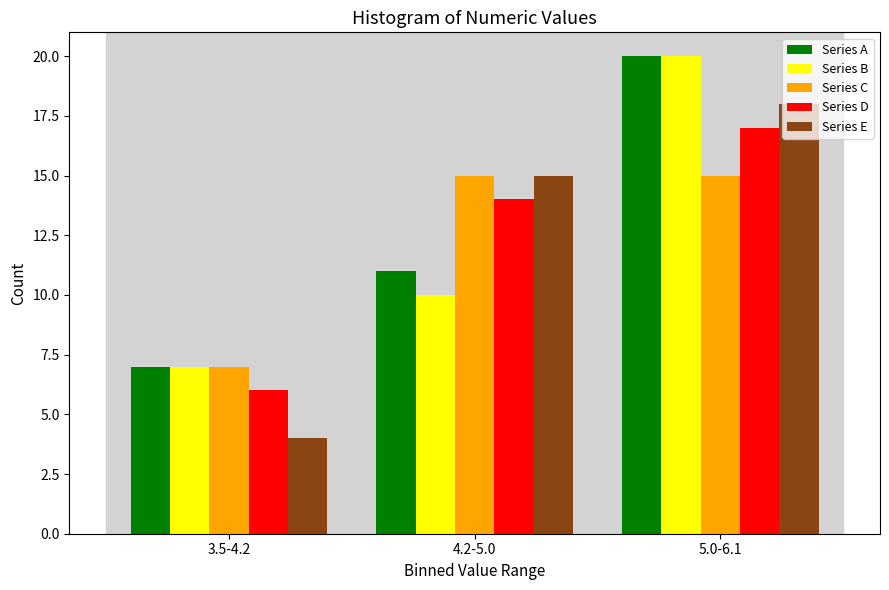

Reading left to right, list all the values displayed in this chart.

Series A: 7	11	20
Series B: 7	10	20
Series C: 7	15	15
Series D: 6	14	17
Series E: 4	15	18